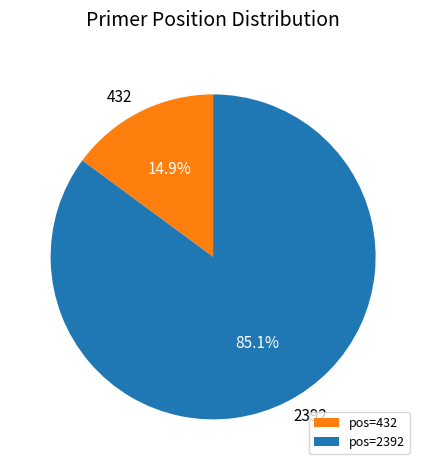

Which slice is the smallest?

pos=432